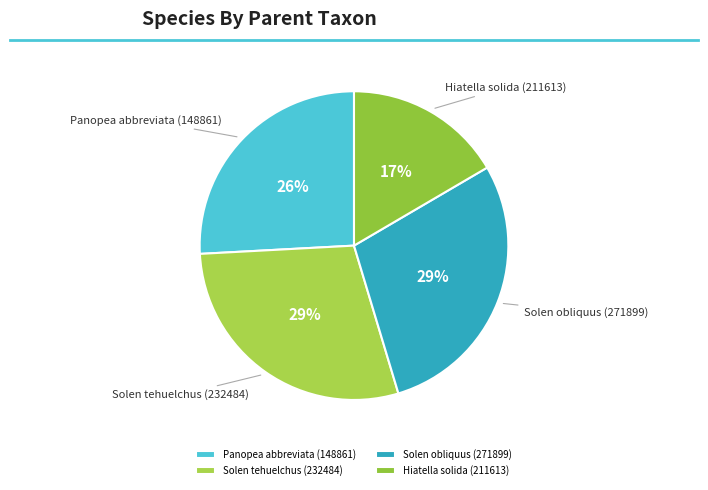

What is the smallest slice in the pie chart?

Hiatella solida (211613)